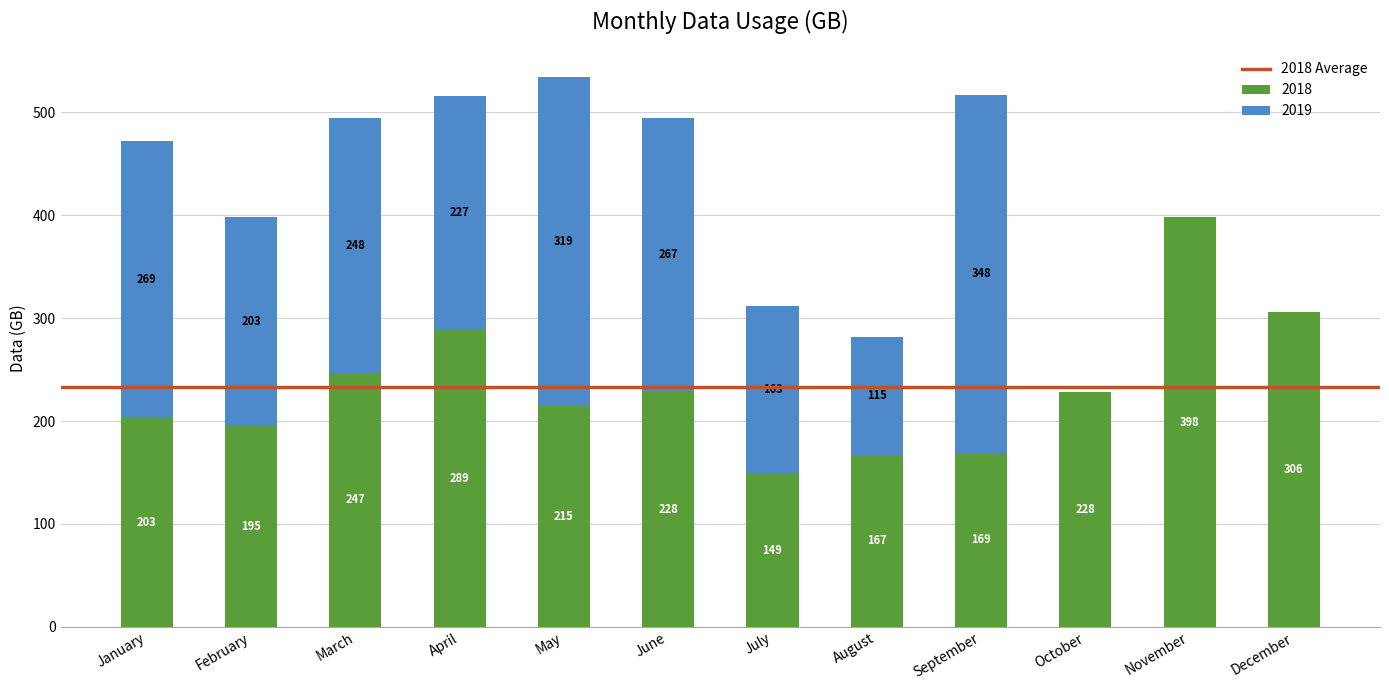

What is the maximum value for 2018?

398